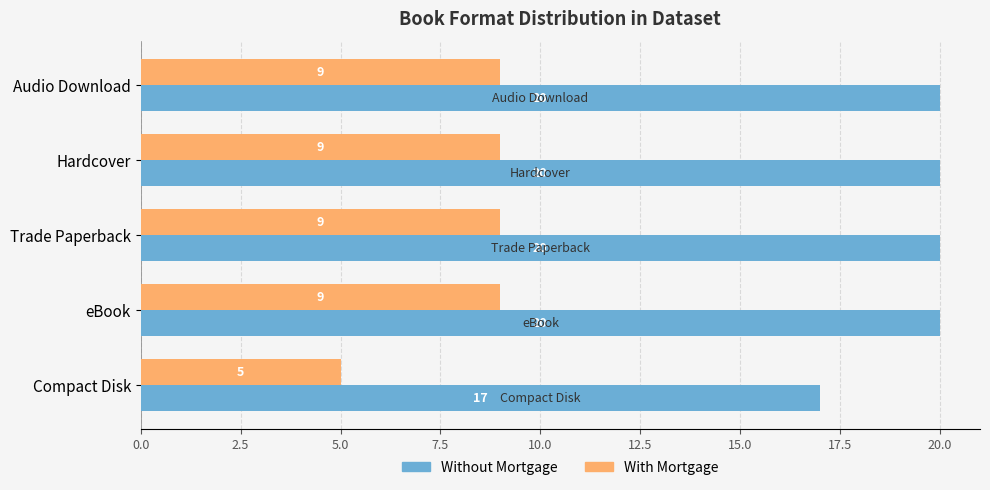

The With Mortgage series shows 13 at Audio Download. True or false?

False